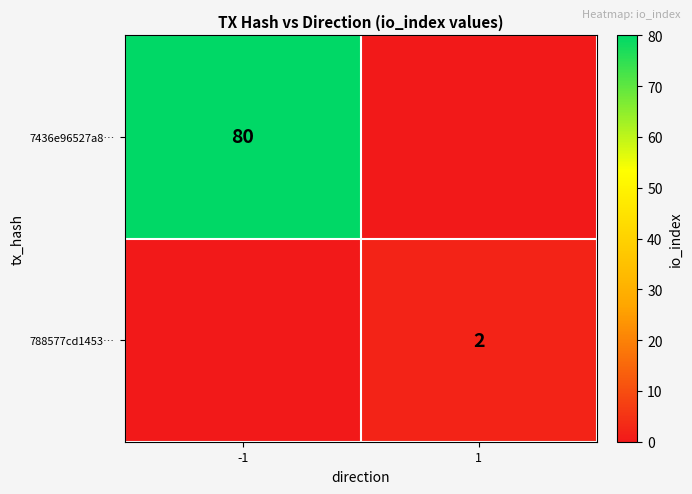

The value of 788577cd1453… at 1 is 2. True or false?

True